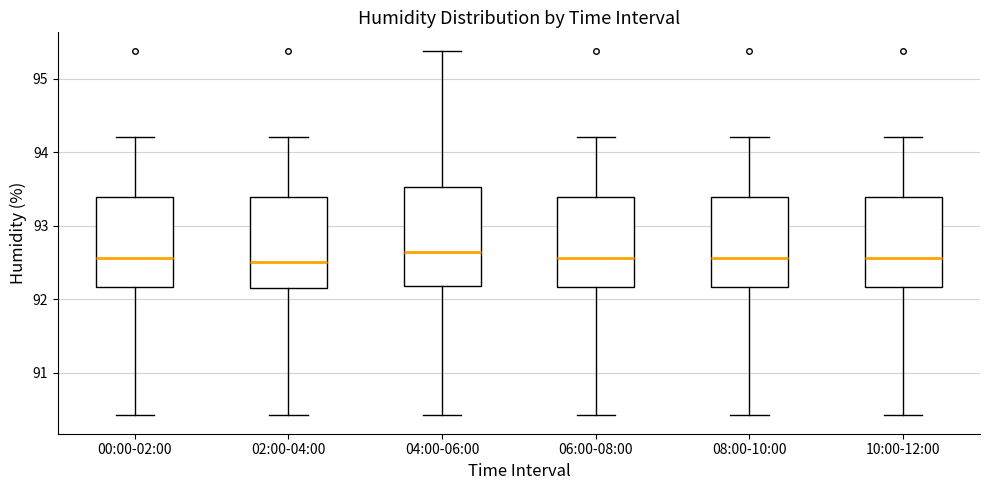

Reading left to right, transcribe this box plot: for each box, give where its median line is, the range the box spans, and where its two whiskers end, as read against the y-axis. The values are not printed on the chart, so give them approximately, as read against the axis.

00:00-02:00: median 92.6, box 92.2 to 93.4, whiskers 90.4 to 94.2
02:00-04:00: median 92.5, box 92.2 to 93.4, whiskers 90.4 to 94.2
04:00-06:00: median 92.6, box 92.2 to 93.5, whiskers 90.4 to 95.4
06:00-08:00: median 92.6, box 92.2 to 93.4, whiskers 90.4 to 94.2
08:00-10:00: median 92.6, box 92.2 to 93.4, whiskers 90.4 to 94.2
10:00-12:00: median 92.6, box 92.2 to 93.4, whiskers 90.4 to 94.2